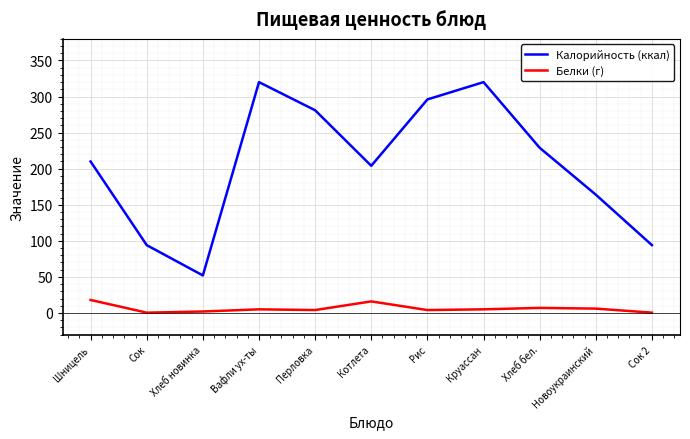

True or false: Белки (г) has more than 0 interior local peaks.

True